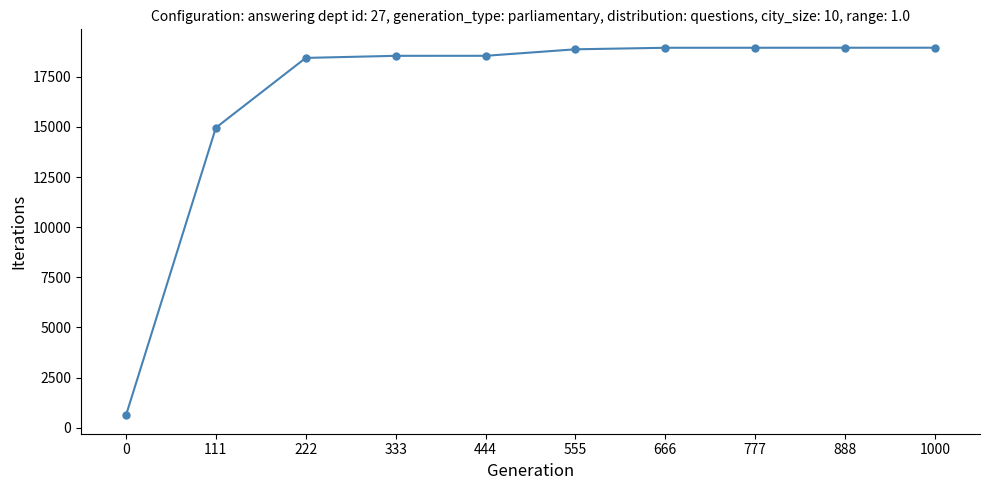

What is the change in value from 555 to 777?

+77